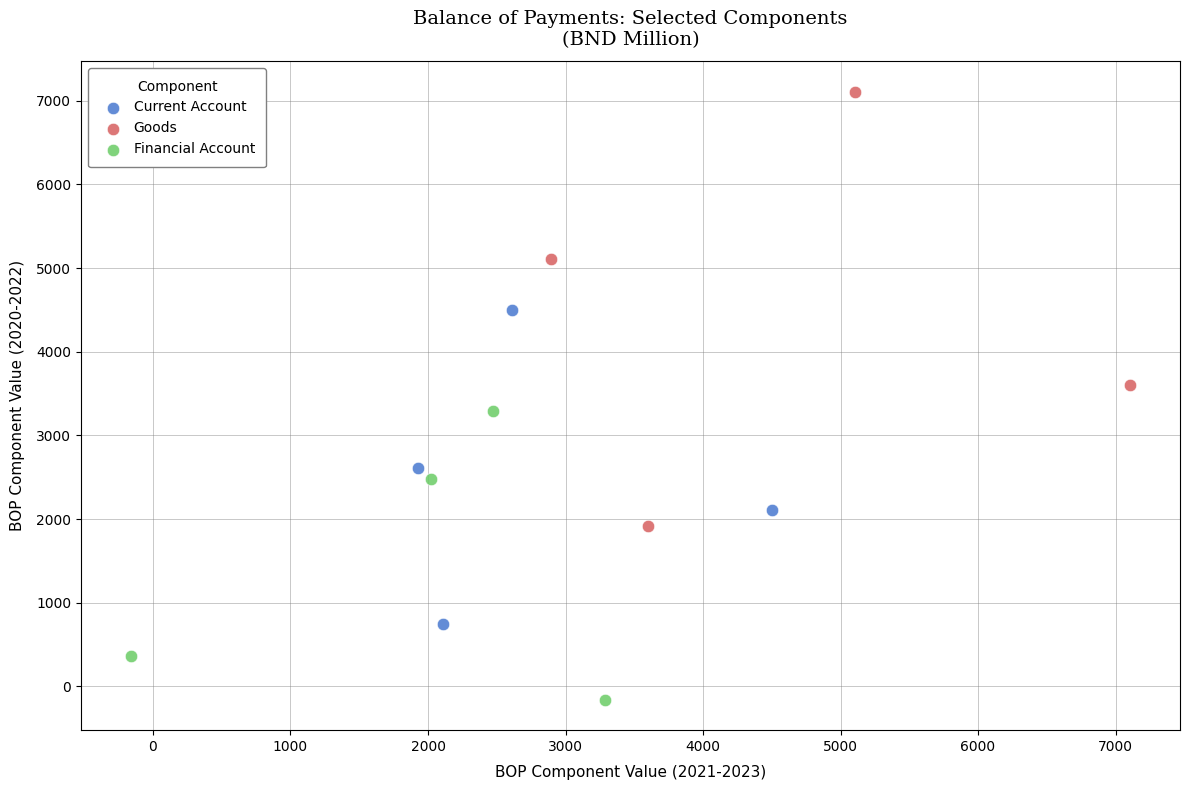

Which series reaches the minimum Y coordinate?

Financial Account